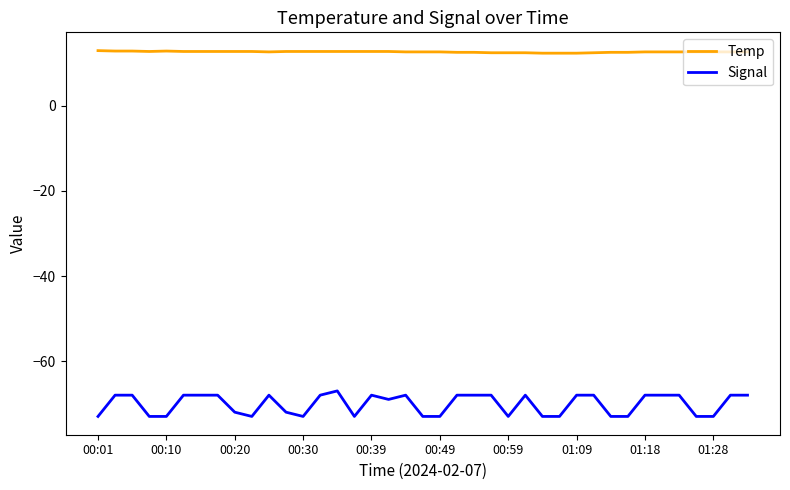

Is this an area chart (filled region under the line)?

No